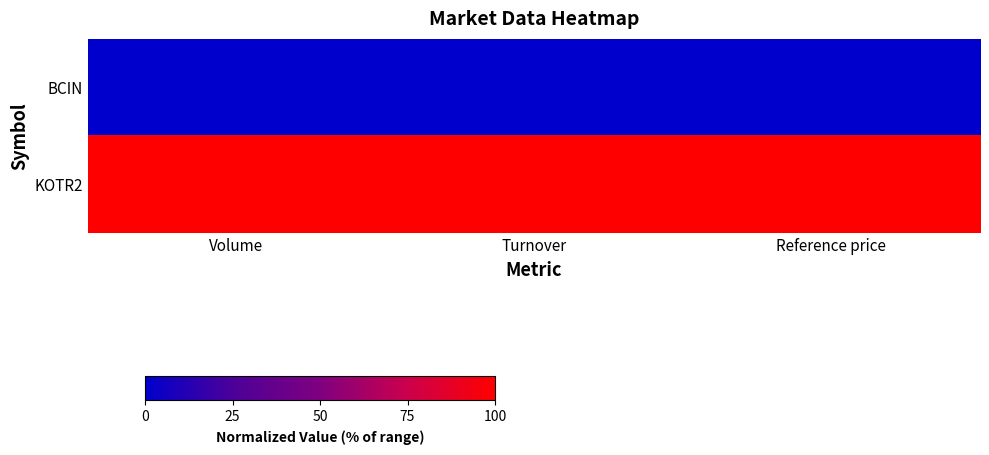

What is the maximum value shown in the chart?

100